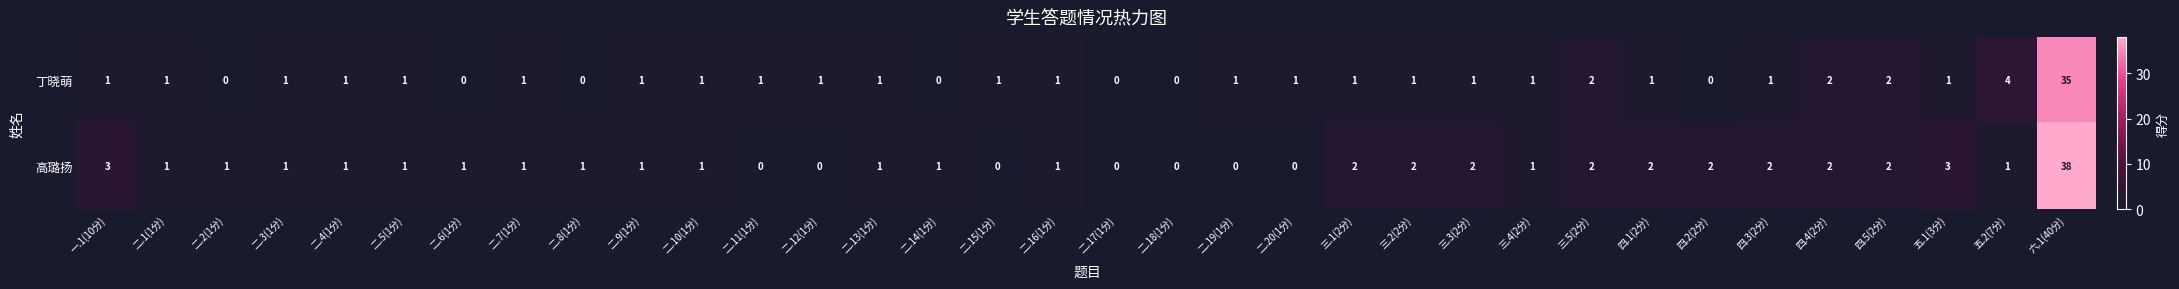

Which series has the widest spread of values?

高璐扬